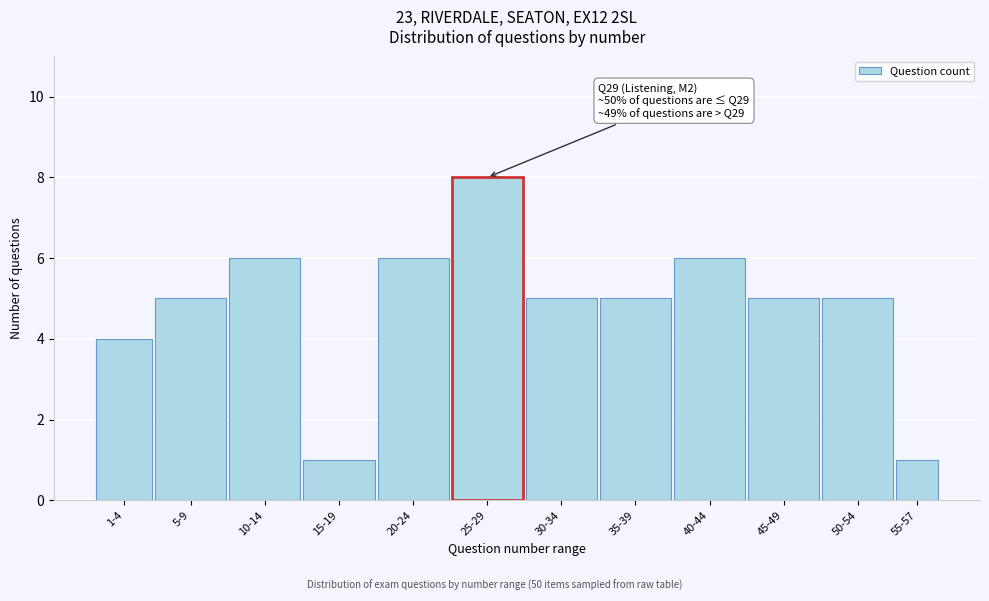

Reading right to left, what are all the values shown in this chart?

1	5	5	6	5	5	8	6	1	6	5	4